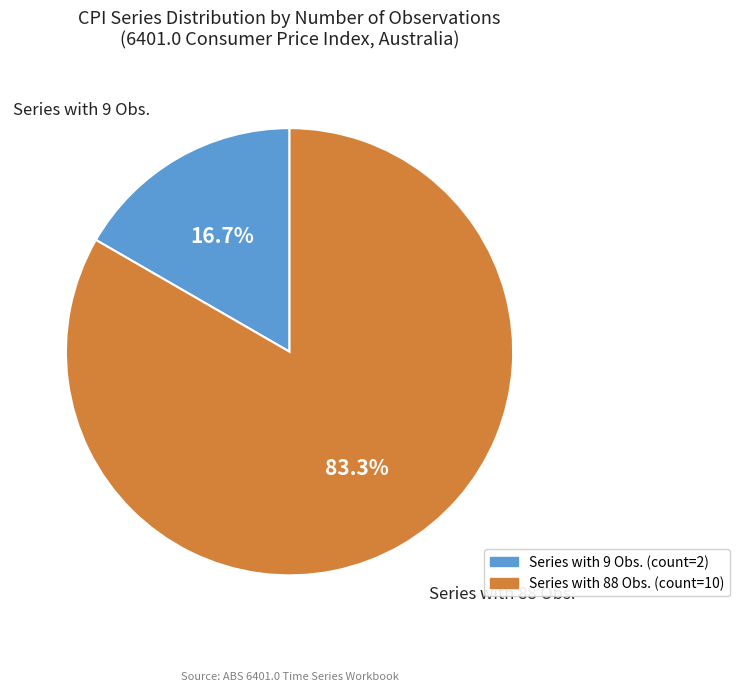

Is there a majority slice in this chart?

Yes